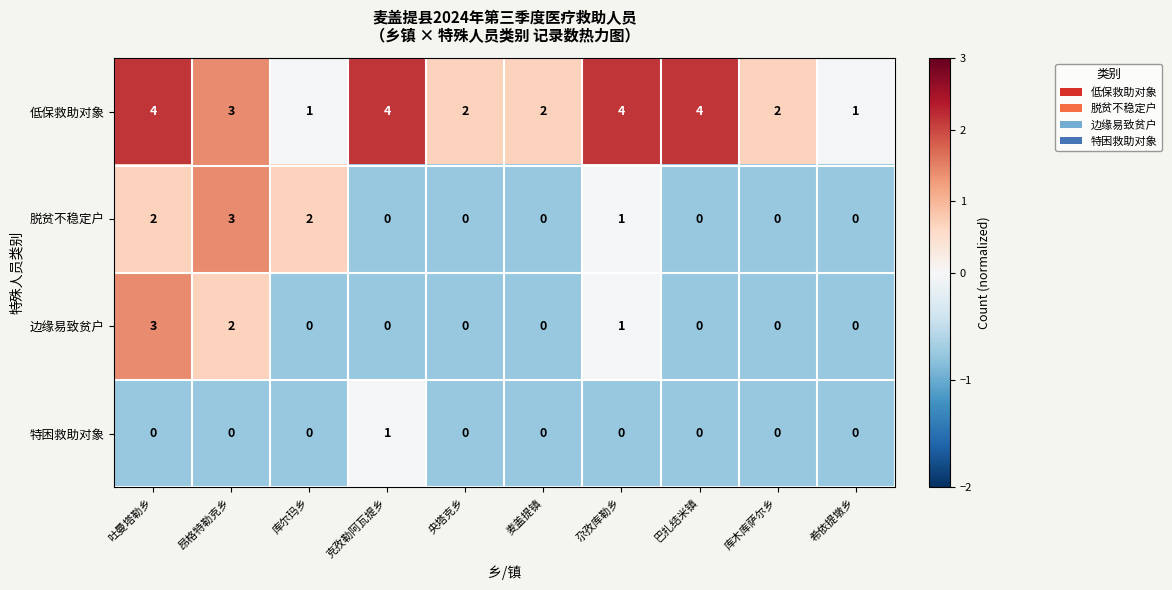

At 吐曼塔勒乡, list the series in order from smallest to largest.

特困救助对象, 脱贫不稳定户, 边缘易致贫户, 低保救助对象